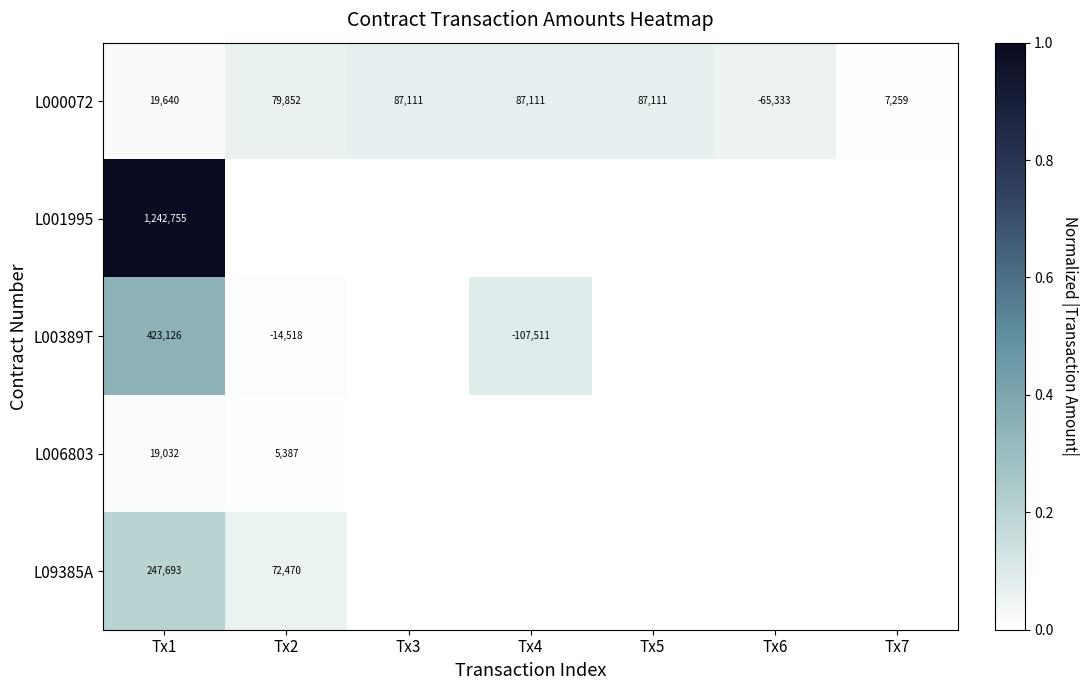

True or false: L000072 has a value of 19640 at Tx1.

True